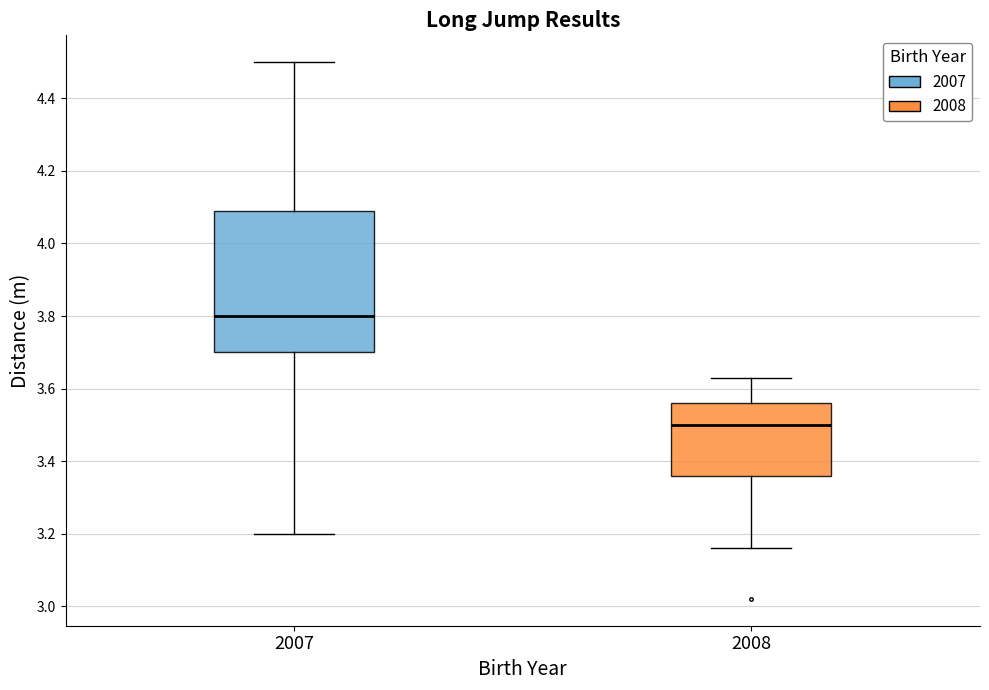

Reading left to right, transcribe this box plot: for each box, give where its median line is, the range the box spans, and where its two whiskers end, as read against the y-axis. The values are not printed on the chart, so give them approximately, as read against the axis.

2007: median 3.80, box 3.70 to 4.10, whiskers 3.20 to 4.50
2008: median 3.50, box 3.36 to 3.56, whiskers 3.16 to 3.64